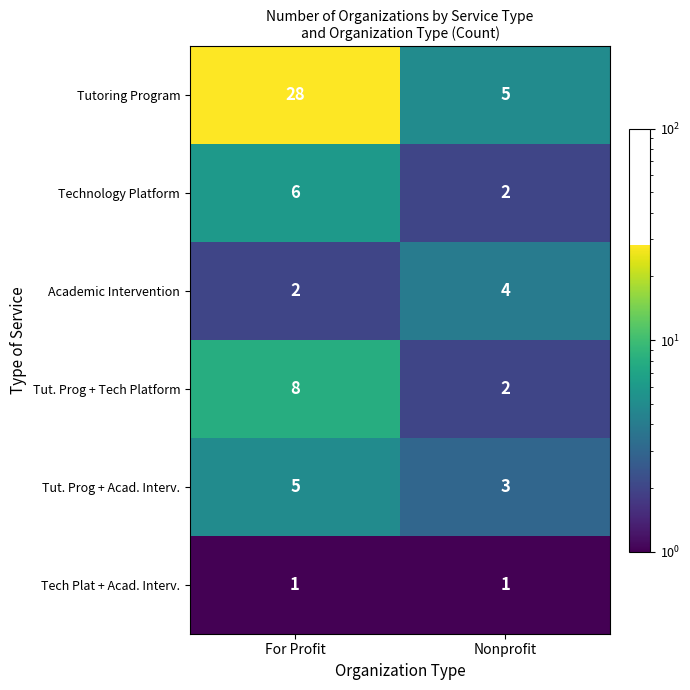

What is the difference between the Tut. Prog + Tech Platform values at For Profit and Nonprofit?

6